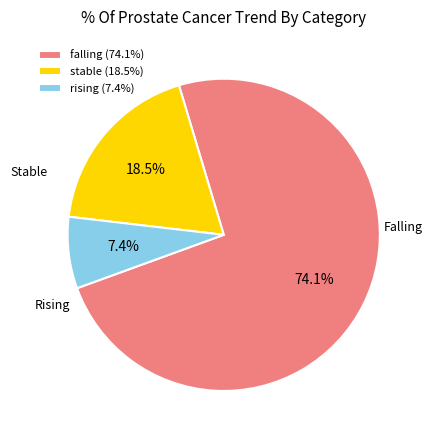

Is there any slice that represents more than half of the pie?

Yes